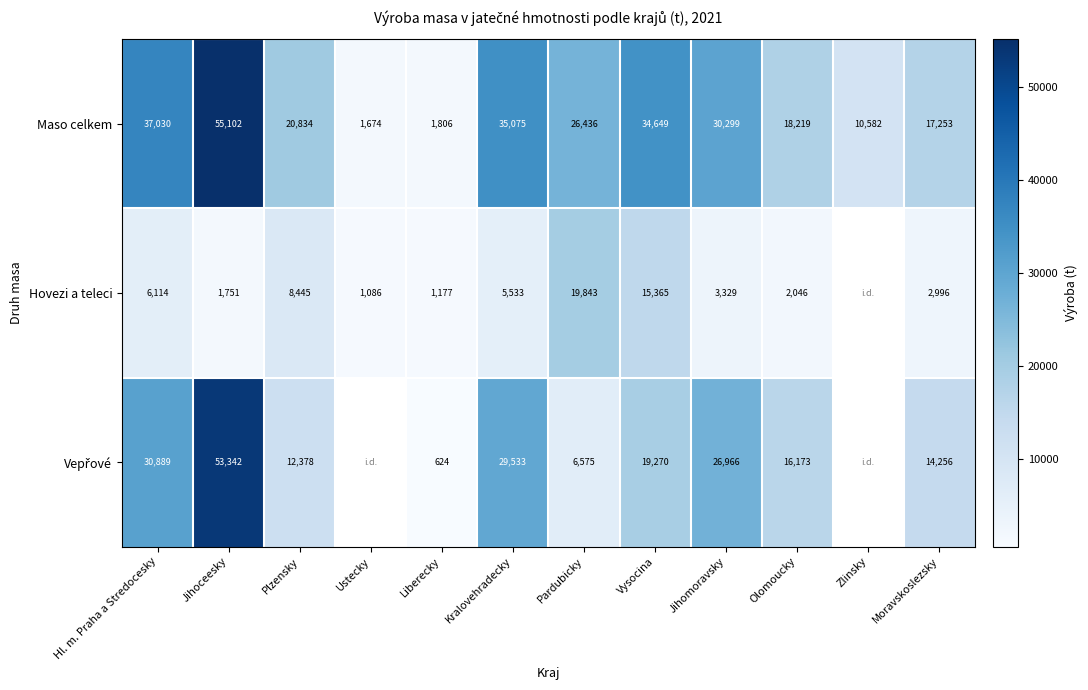

Is the value of Hovezi a teleci at Kralovehradecky greater than the value of Maso celkem at Kralovehradecky?

No